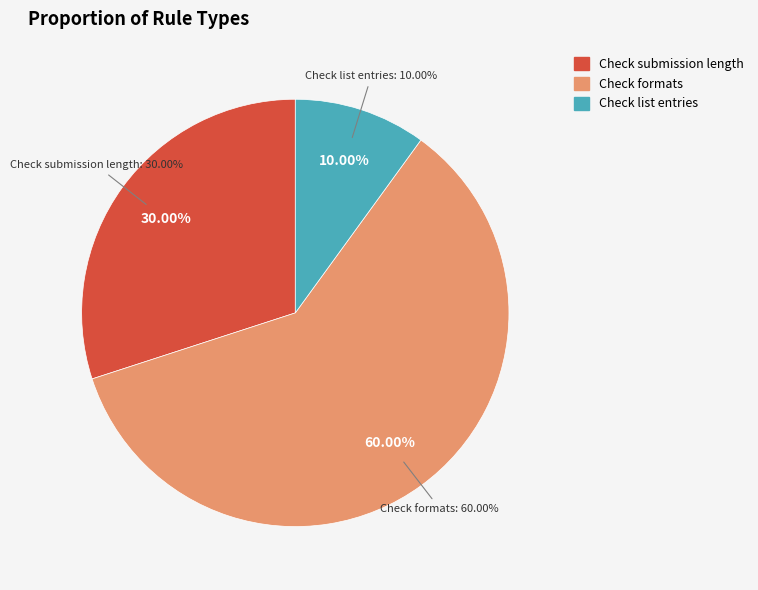

Rank the categories by value from lowest to highest.

Check list entries, Check submission length, Check formats